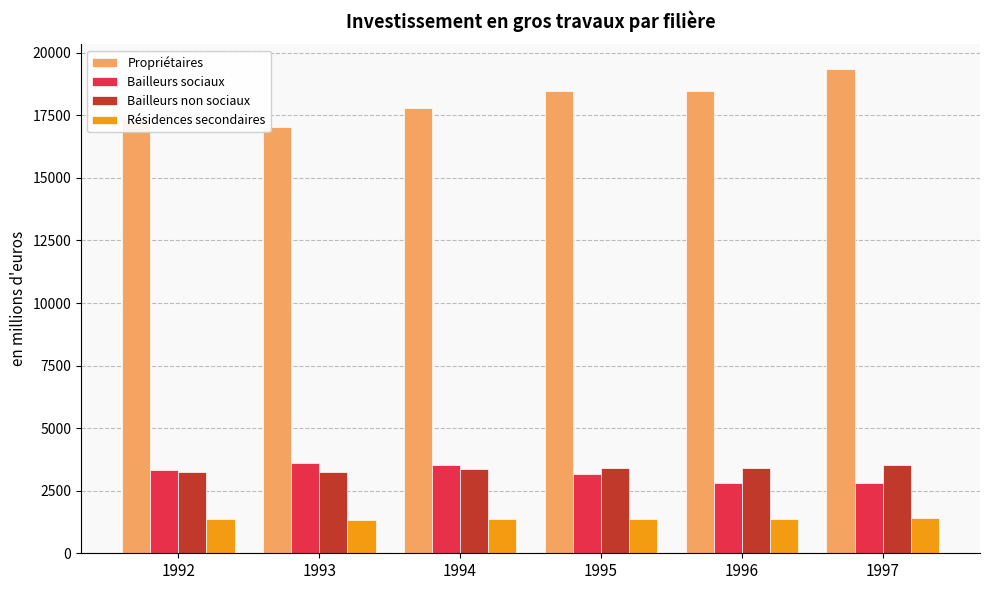

Where does the Propriétaires series first go above 18478?

1995